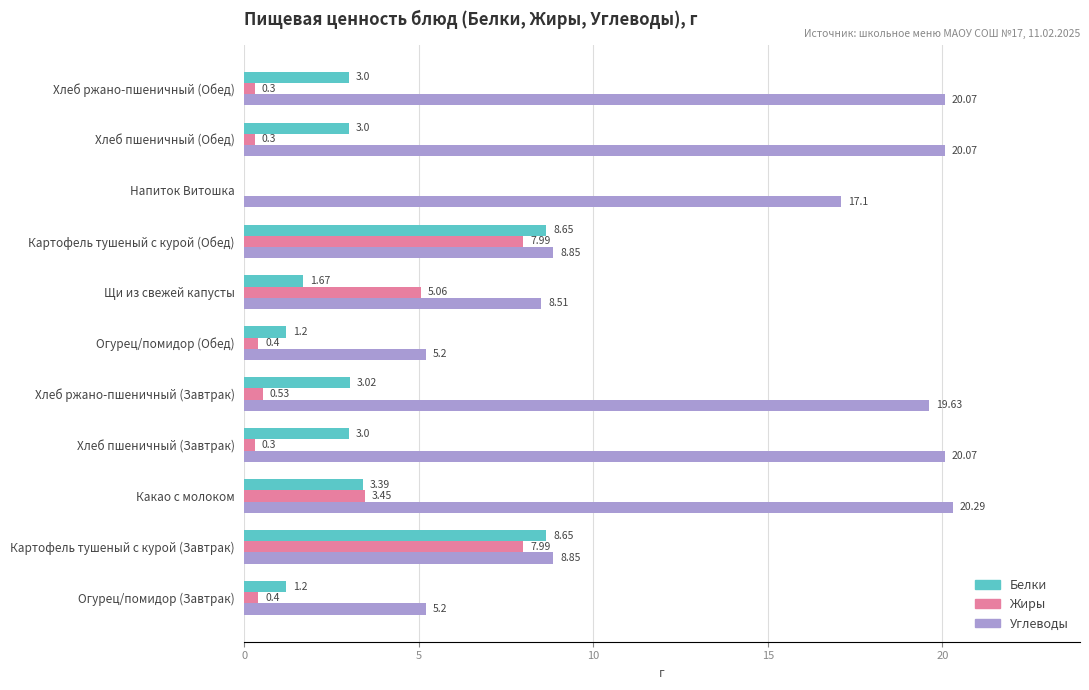

What is the sum of the Жиры values at Огурец/помидор (Обед) and Картофель тушеный с курой (Завтрак)?

8.4